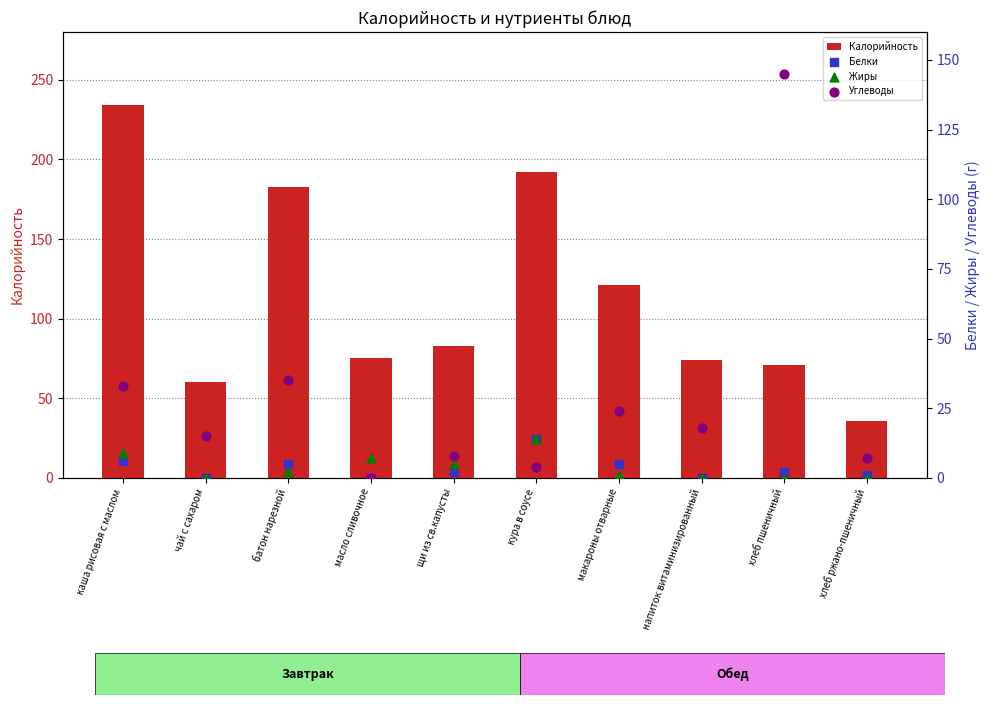

What are all the series names shown in the legend?

Калорийность, Белки, Жиры, Углеводы